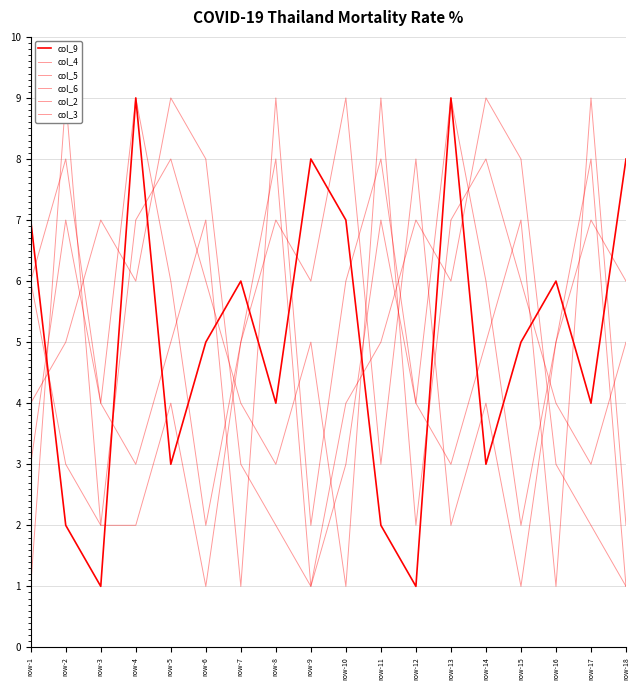

Which label corresponds to the largest value in the chart?

row-4